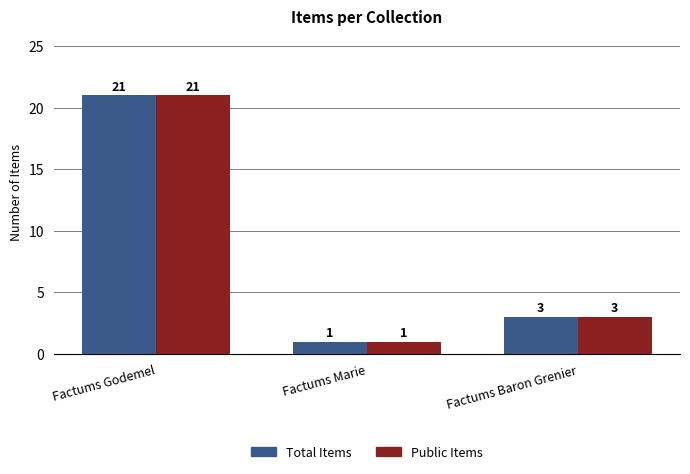

What is the sum of all Total Items values?

25